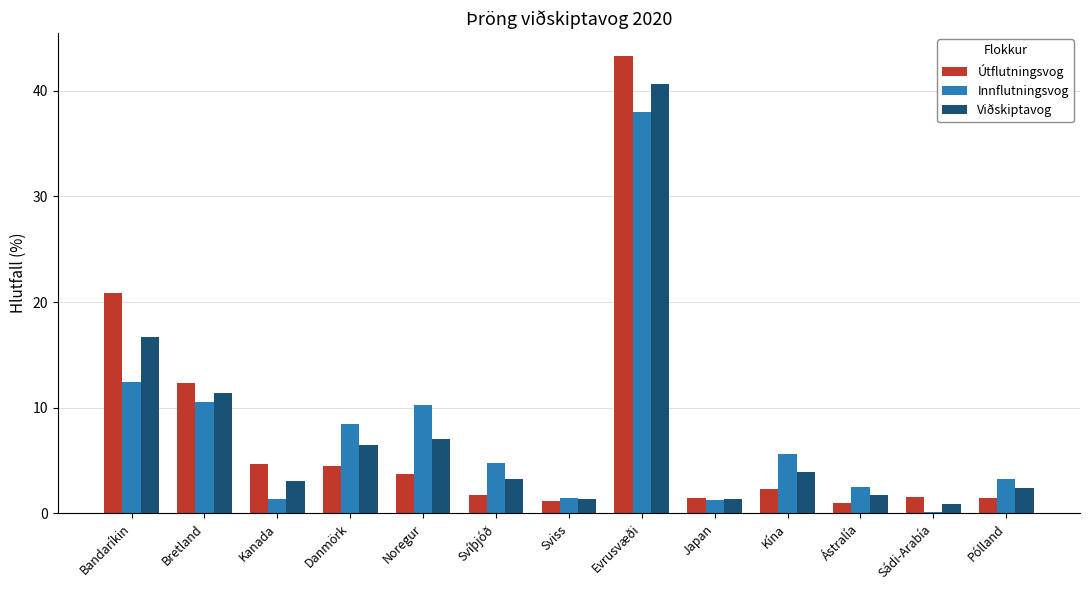

Is the value of Viðskiptavog at Danmörk greater than the value of Útflutningsvog at Noregur?

Yes